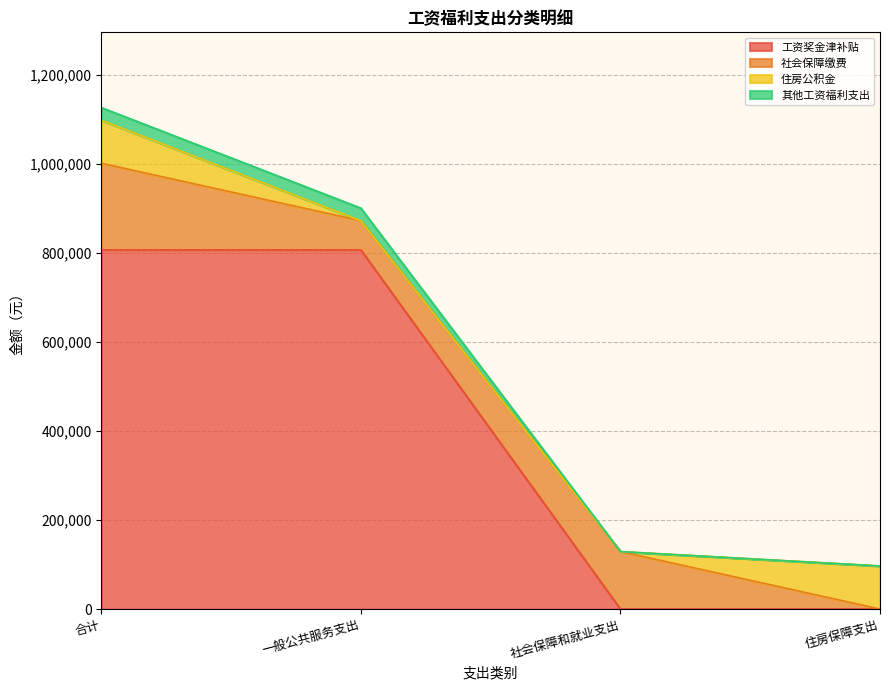

What is the sum of all 工资奖金津补贴 values?

1613134.0